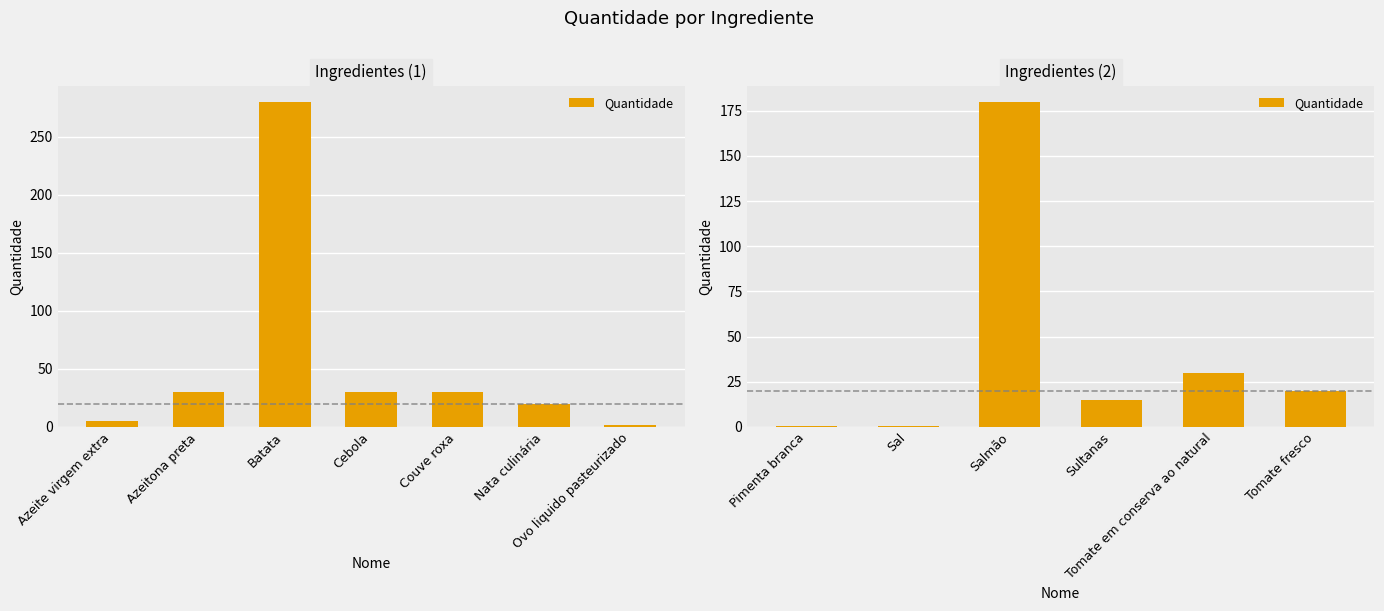

Does the chart contain stacked bars?

No